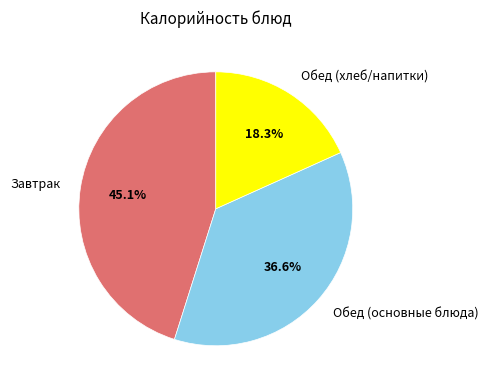

To the nearest percent, what is the average slice percentage?

33%